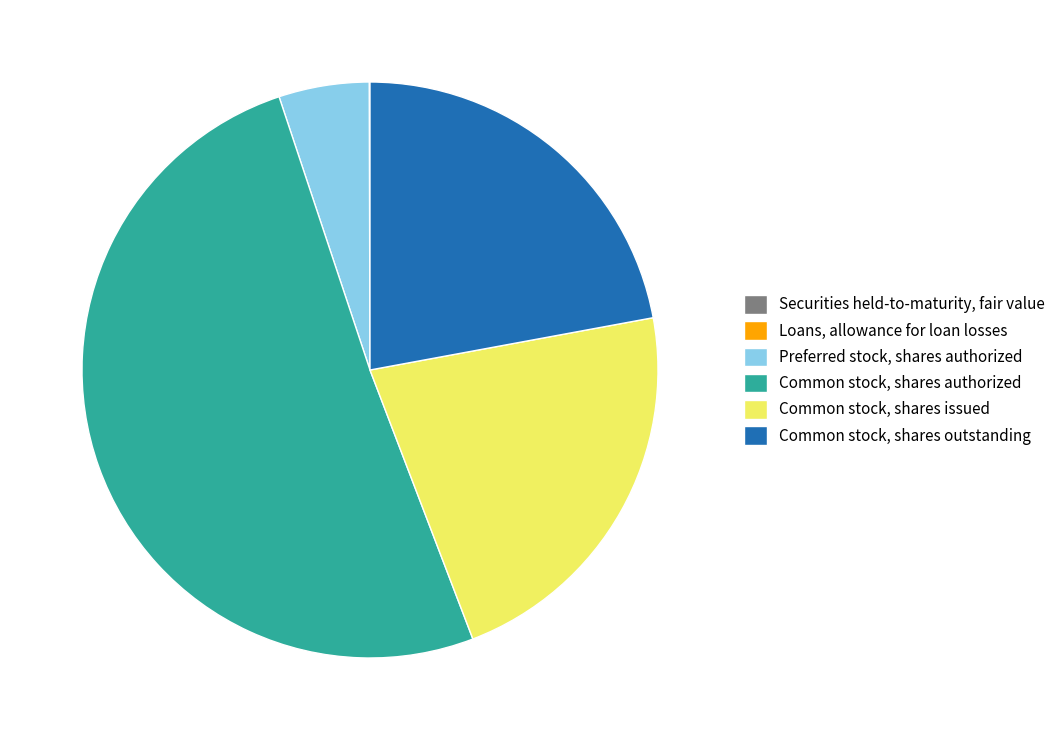

Approximately how many times larger is the value at Common stock, shares outstanding compared to Common stock, shares authorized?

0.4